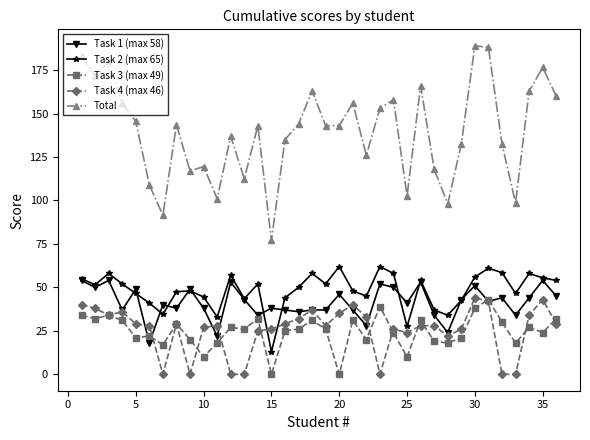

Which series has the largest total across all categories?

Total